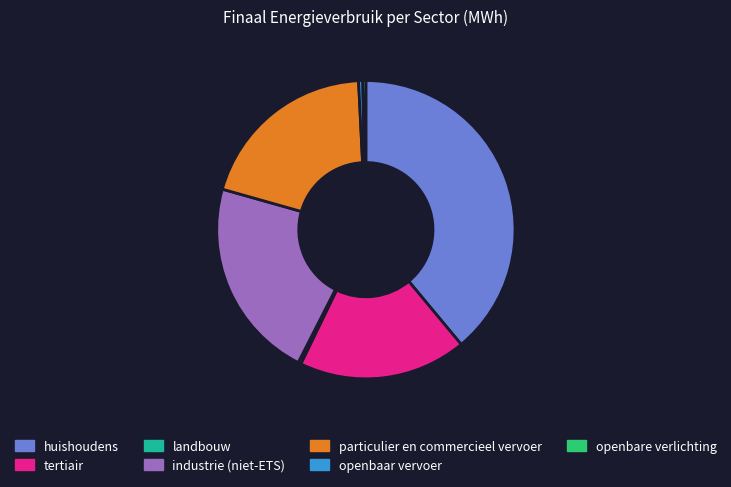

What is the ratio of the value at tertiair to the value at openbaar vervoer?

40.5